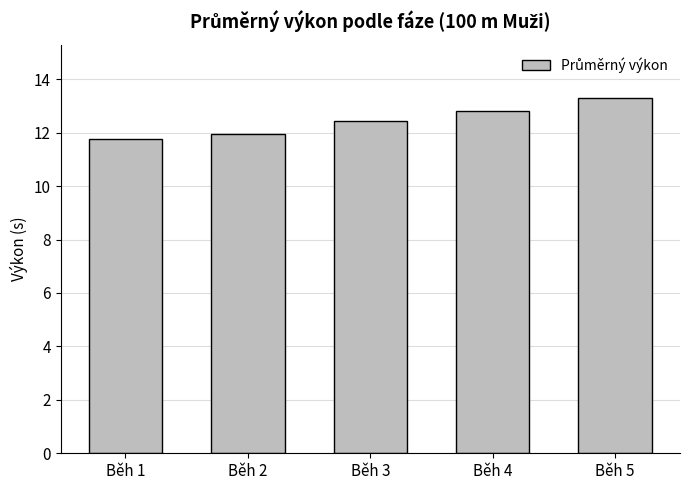

What is the value of the 4th bar from the left?

12.8